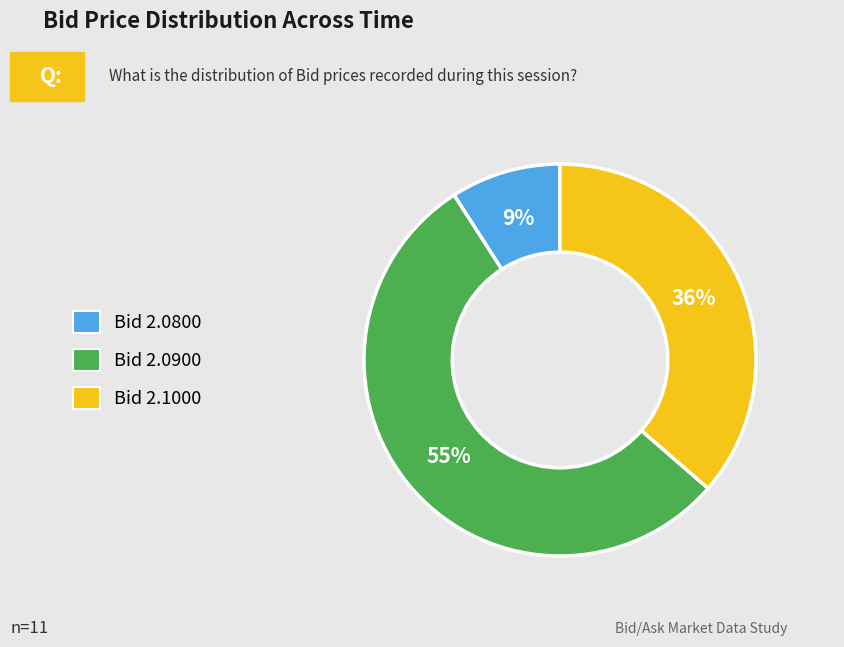

To the nearest percent, what is the average slice percentage?

33%